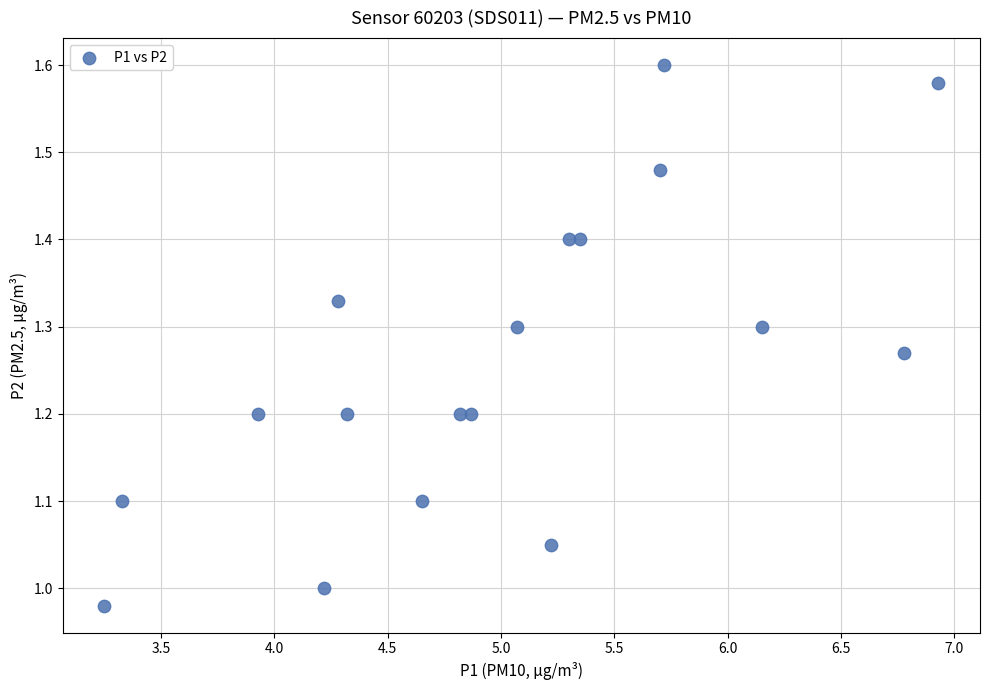

What is the range of X values (max minus min)?

3.7